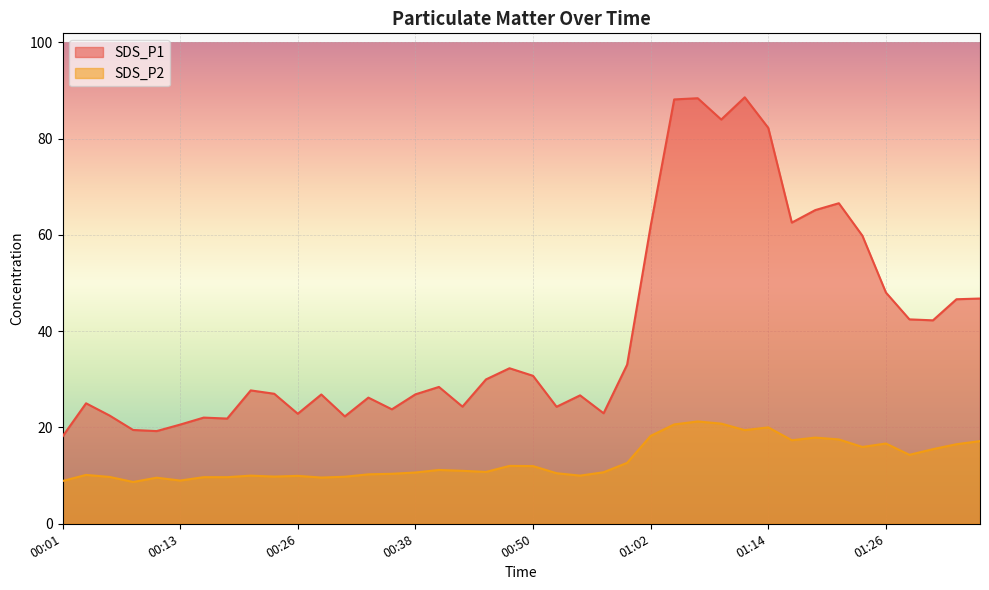

List the labels in order of SDS_P2 value, smallest first.

00:09, 00:01, 00:13, 00:11, 00:28, 00:16, 00:18, 00:06, 00:30, 00:23, 00:26, 00:21, 00:55, 00:04, 00:33, 00:35, 00:52, 00:38, 00:57, 00:45, 00:43, 00:40, 00:50, 00:47, 01:00, 01:29, 01:31, 01:24, 01:34, 01:26, 01:36, 01:17, 01:21, 01:19, 01:02, 01:12, 01:14, 01:04, 01:09, 01:07